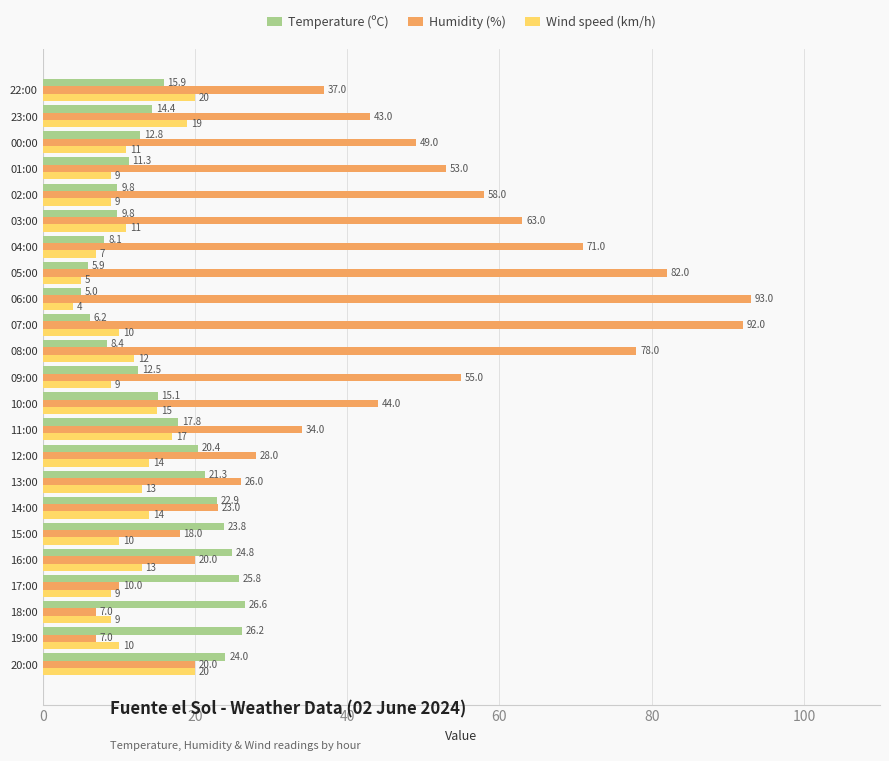

What is the spread (max minus min) of values at 08:00?

69.6